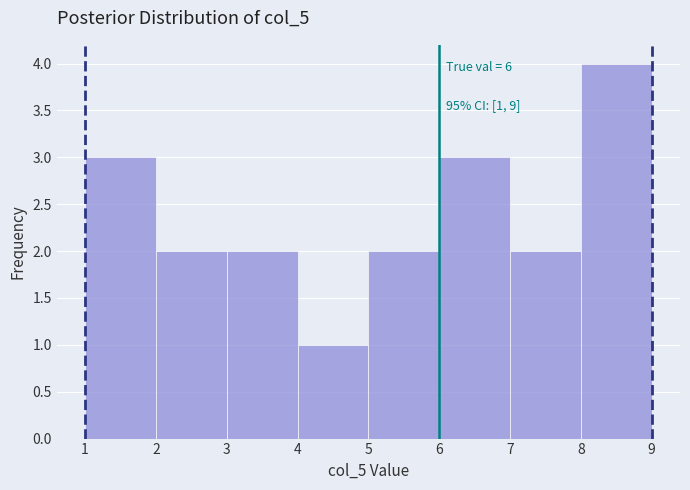

Over which range of the x-axis is the bar tallest?

8 to 9